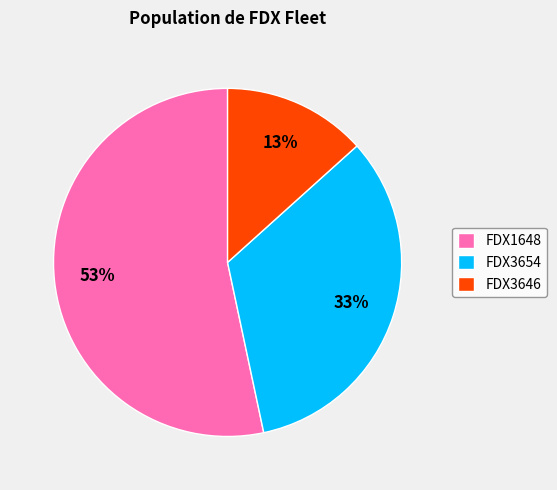

True or false: FDX1648 accounts for 46% of the total.

False